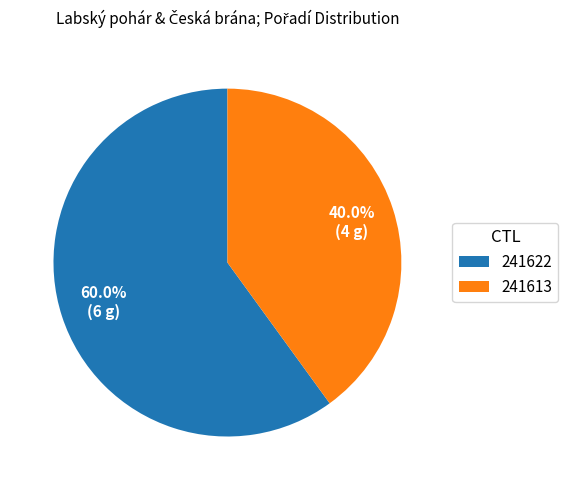

Which slice is the smallest?

241613